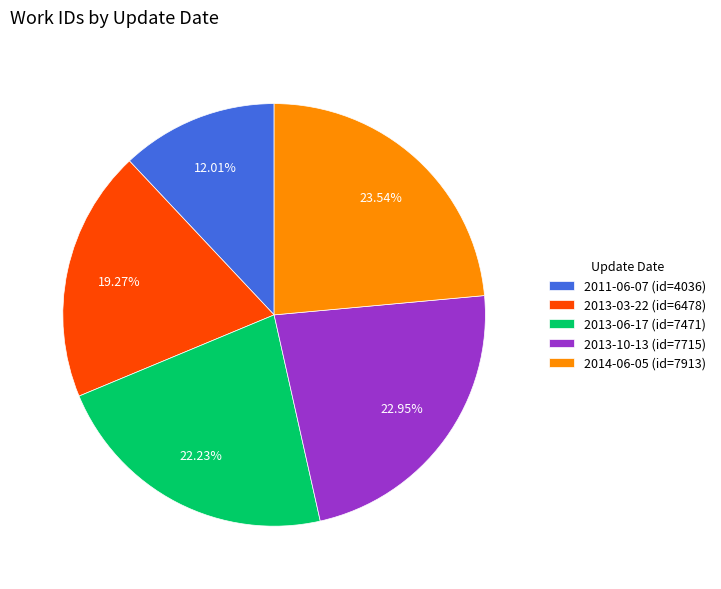

Which has a higher value, 2014-06-05 or 2013-10-13?

2014-06-05